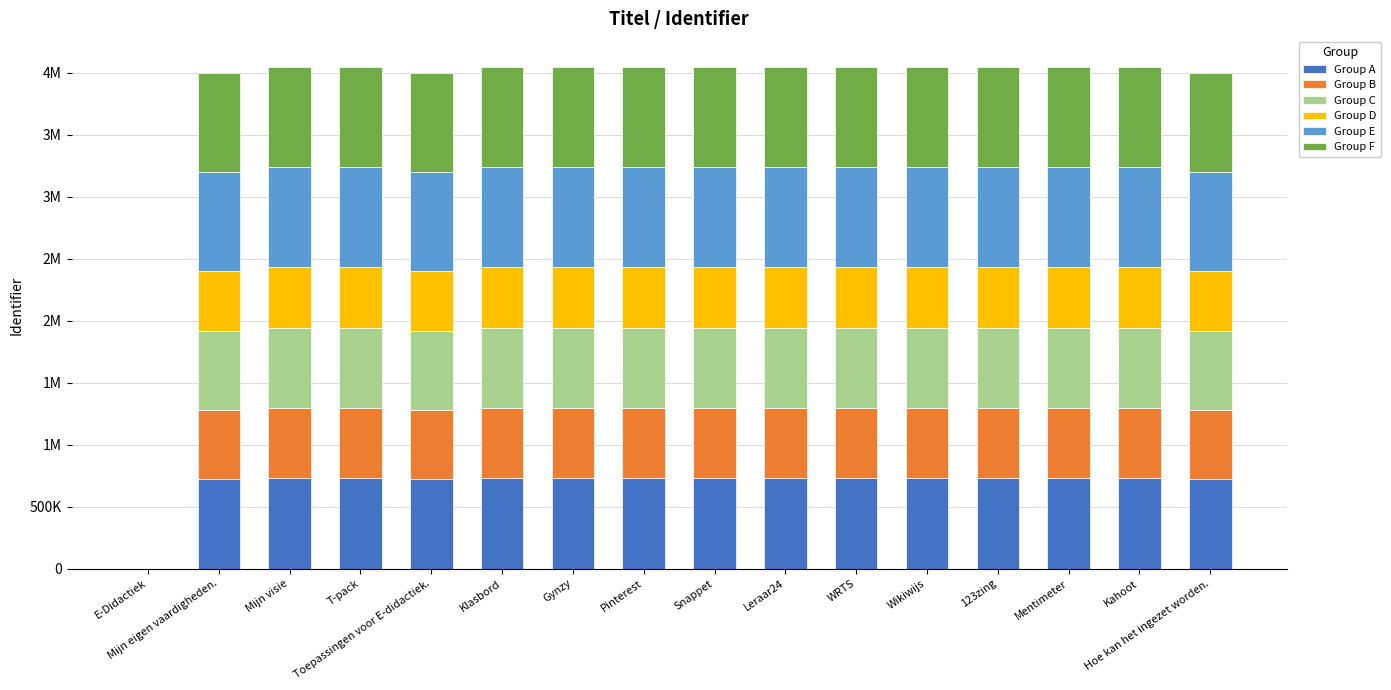

Is it true that Group C equals 647797.3 at Pinterest?

True